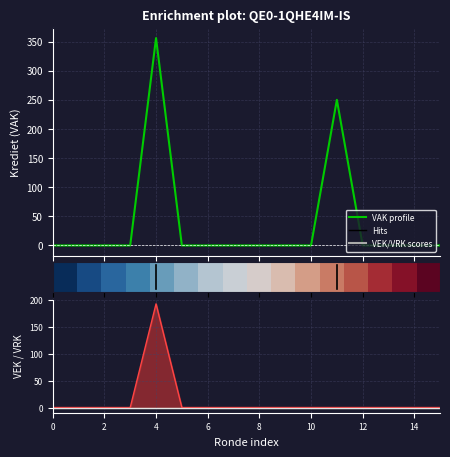

True or false: VAK profile has a value of 172.8 at 15.

False